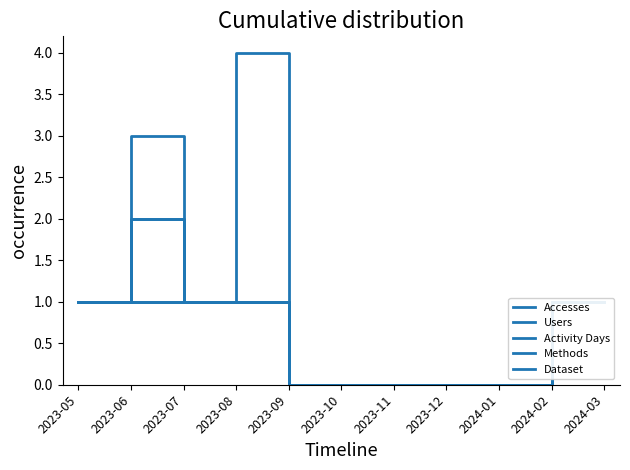

Rank the categories by Accesses value from lowest to highest.

2023-09, 2023-10, 2023-11, 2023-12, 2024-01, 2023-05, 2023-07, 2024-02, 2024-03, 2023-06, 2023-08